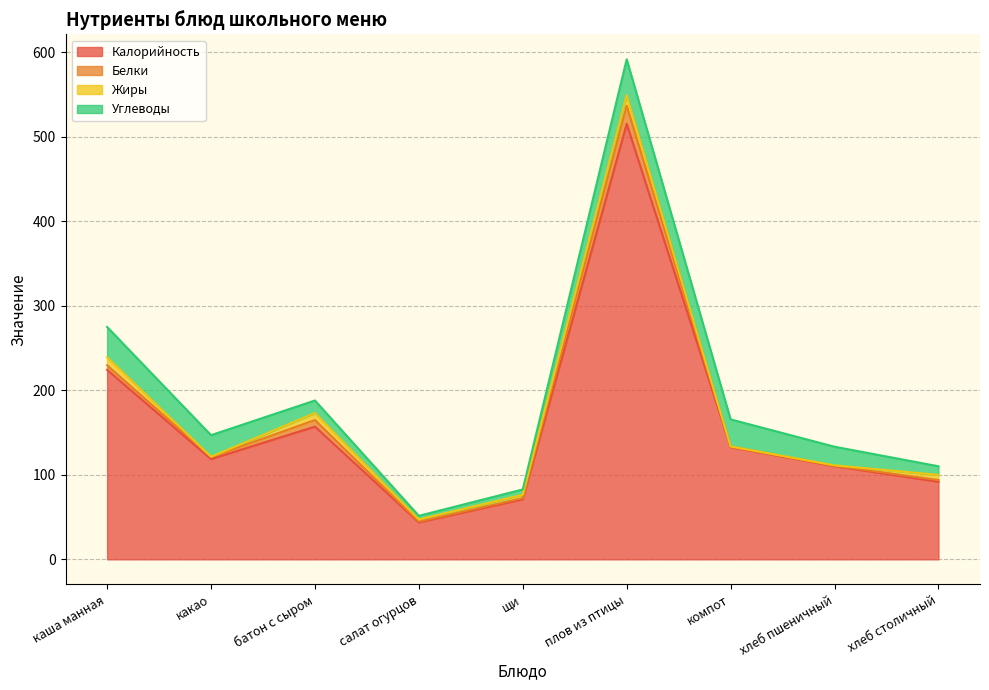

What is the label of the 6th point from the right?

салат огурцов